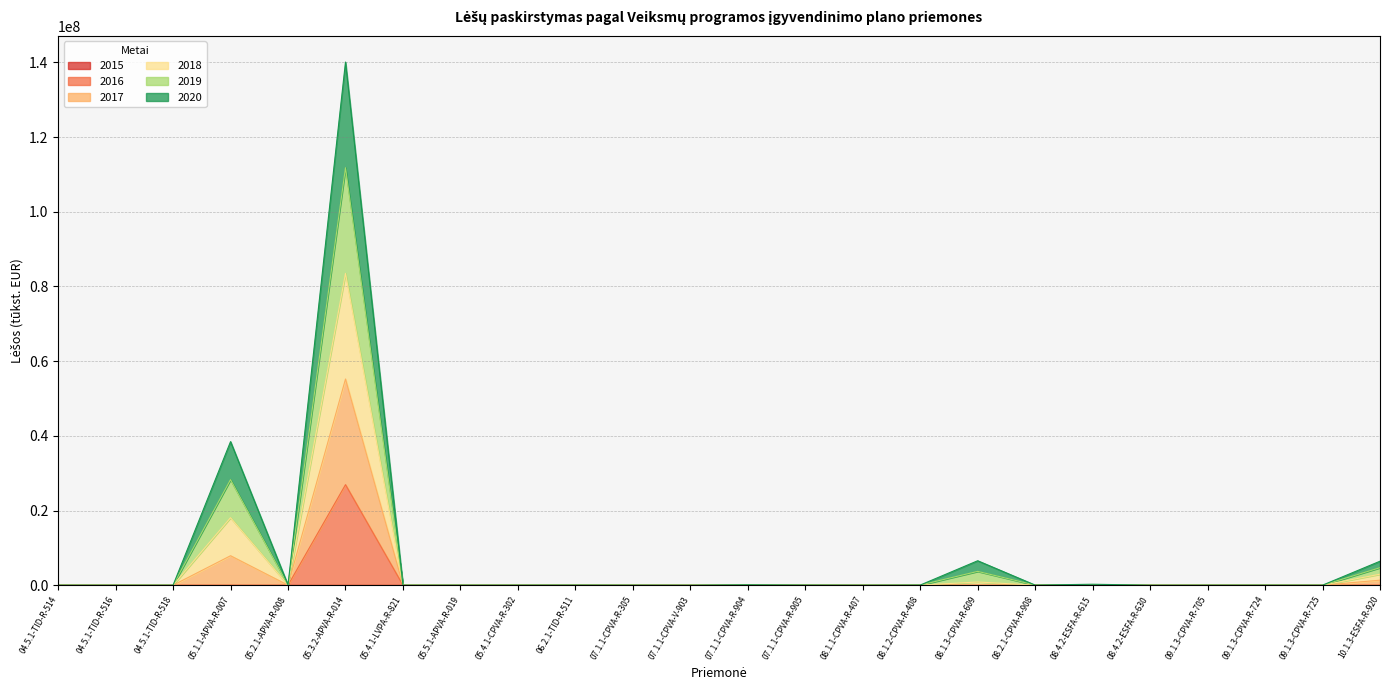

What is the spread (max minus min) of values at 05.5.1-APVA-R-019?

10163.0